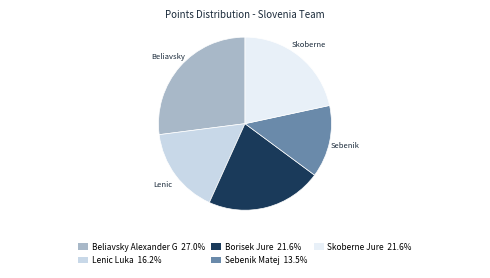

Approximately how many times larger is the value at Sebenik Matej compared to Beliavsky Alexander G?

0.5